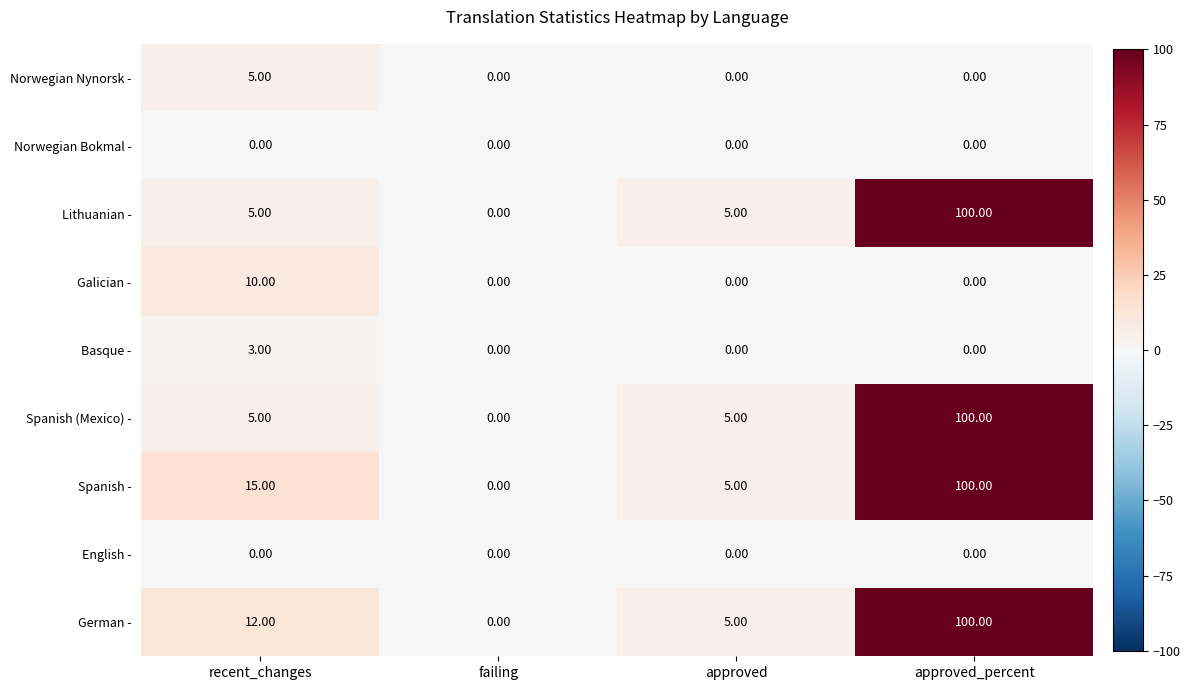

Count the number of categories in the chart.

4